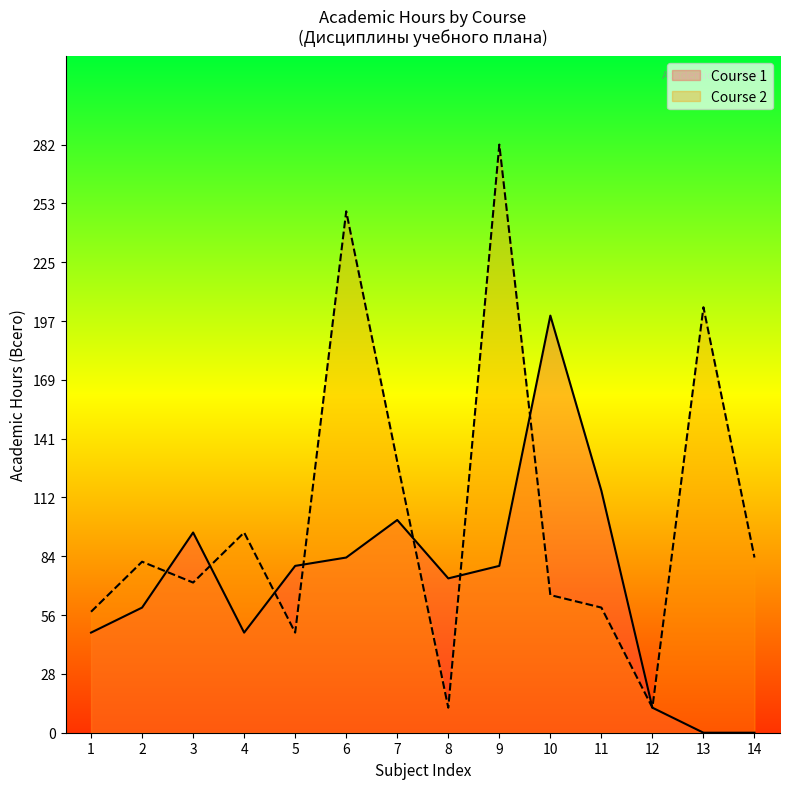

At which category does the chart reach its minimum across all series?

8